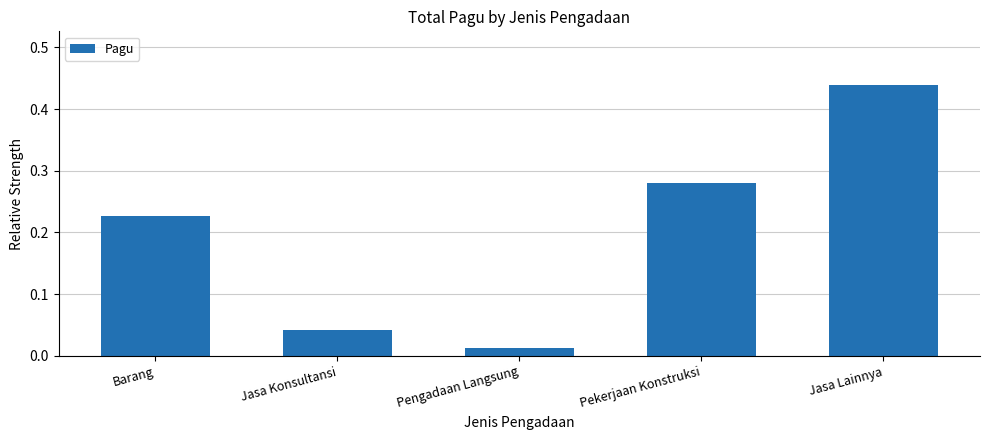

Are the bars grouped side by side (vs. stacked)?

No